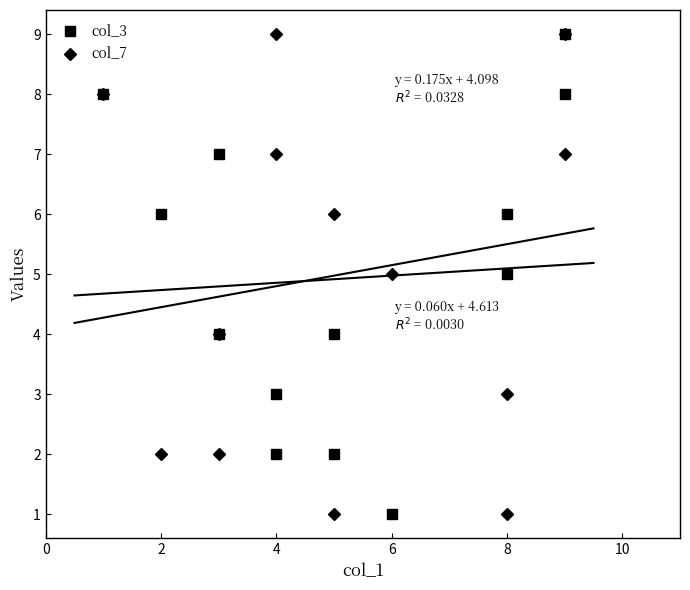

What is the value of the col_3 point at the 7th from the left?

4